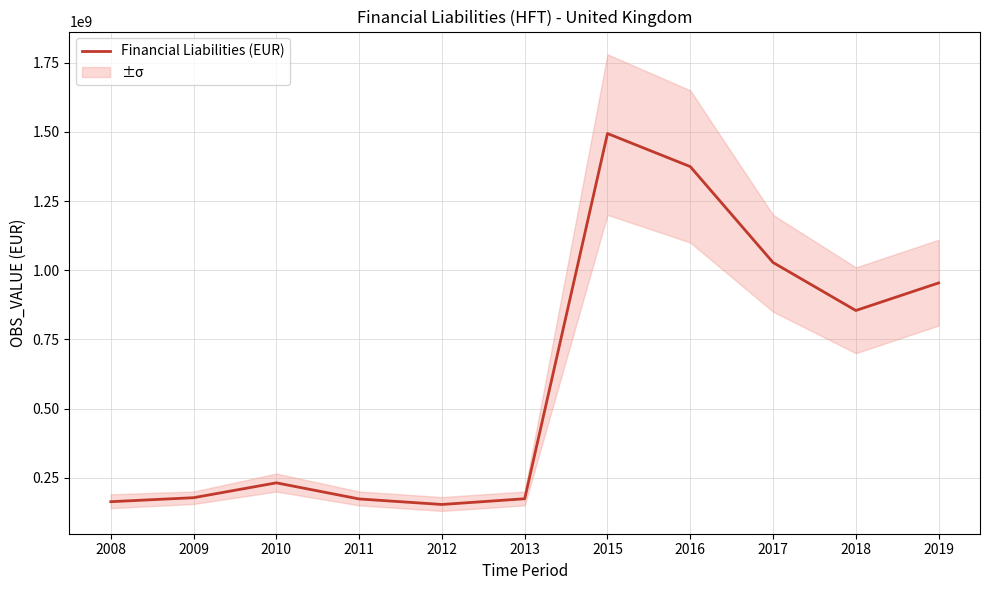

True or false: the data shows 1524511756.4 at 2018.

False